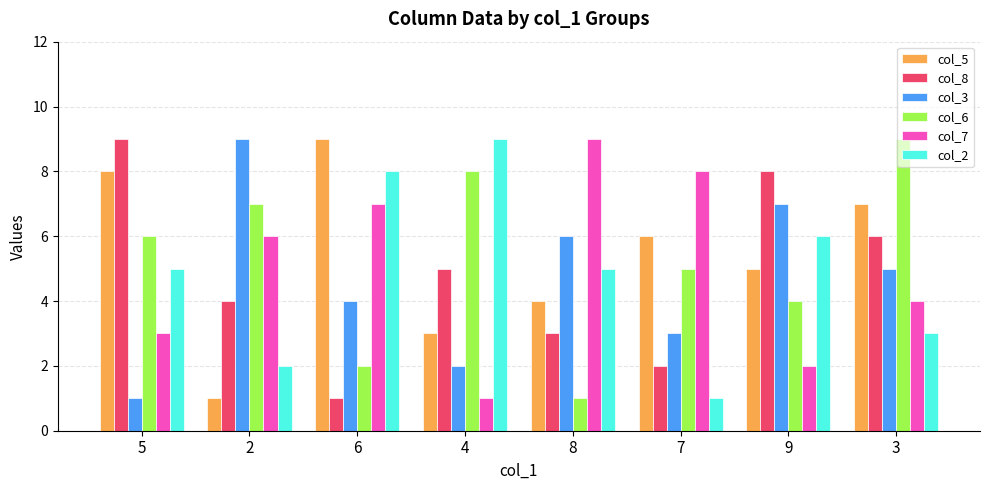

Count the col_7 values in the range 3 to 8.

5